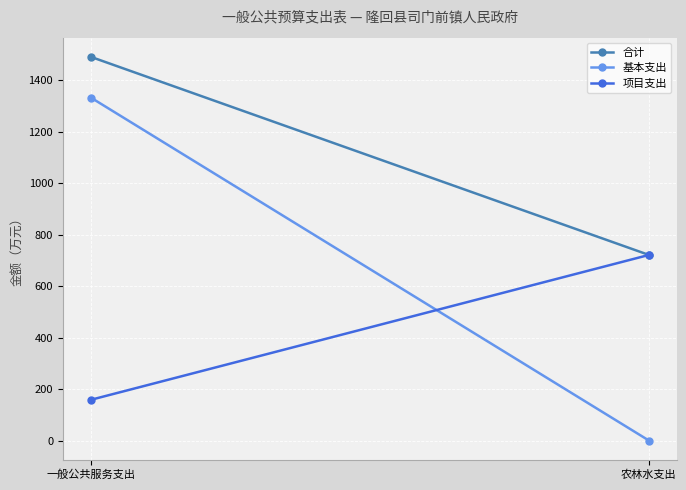

How many distinct data groups are displayed?

3